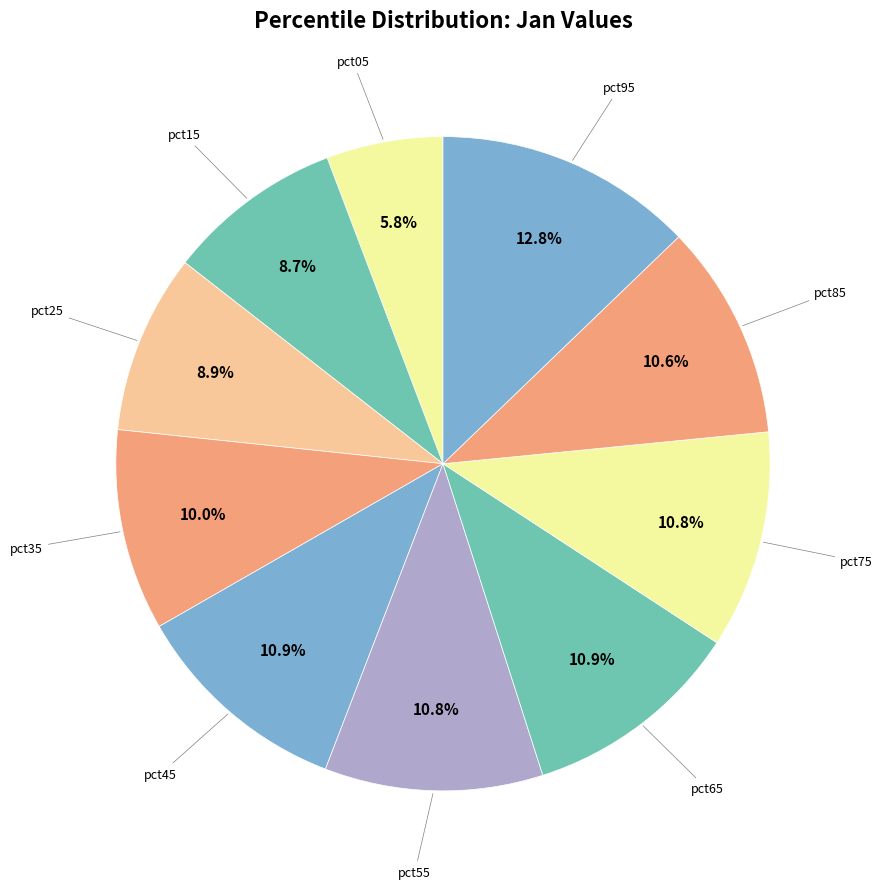

Is the sum of pct05 and pct25 greater than half?

No